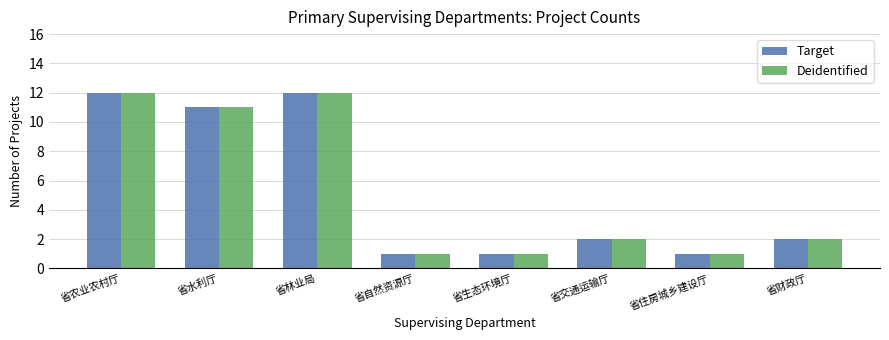

What is the sum of all Target values?

42